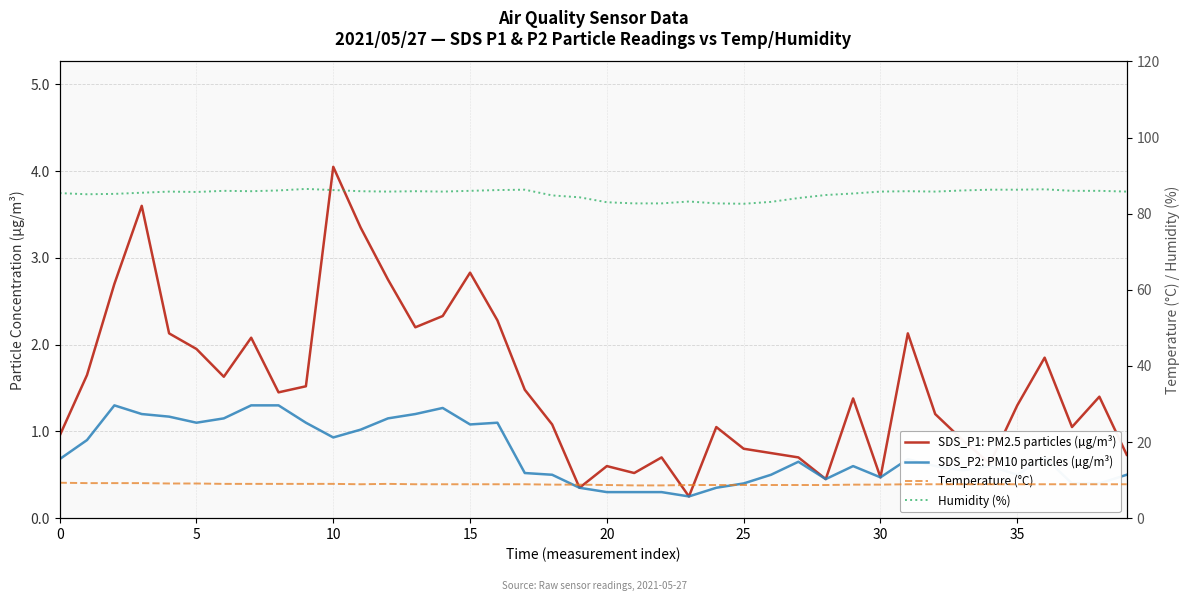

The Humidity (%) series shows 53.3 at 30. True or false?

False